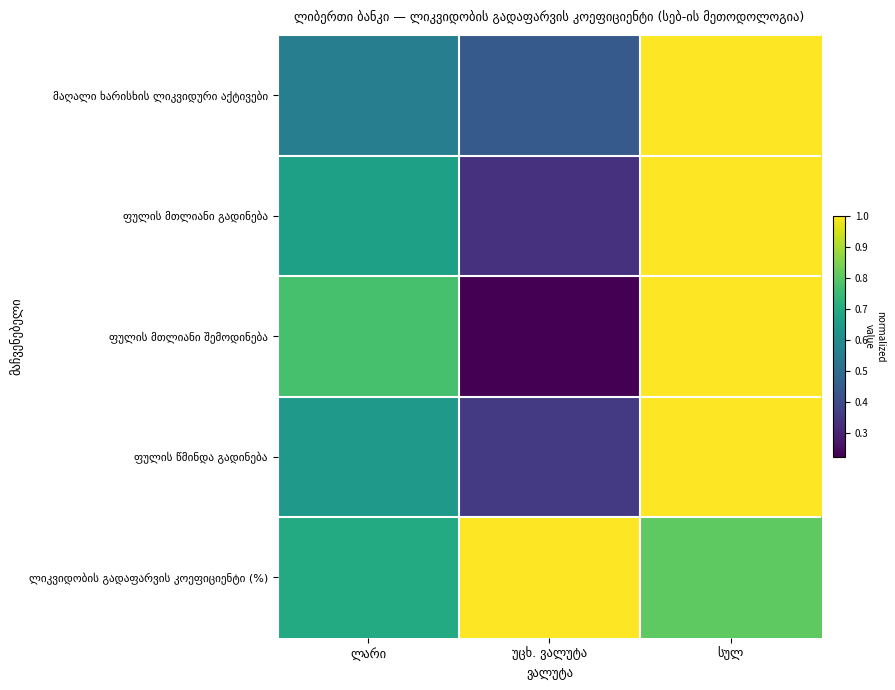

Which has a higher value, ლარი or უცხ. ვალუტა?

ლარი